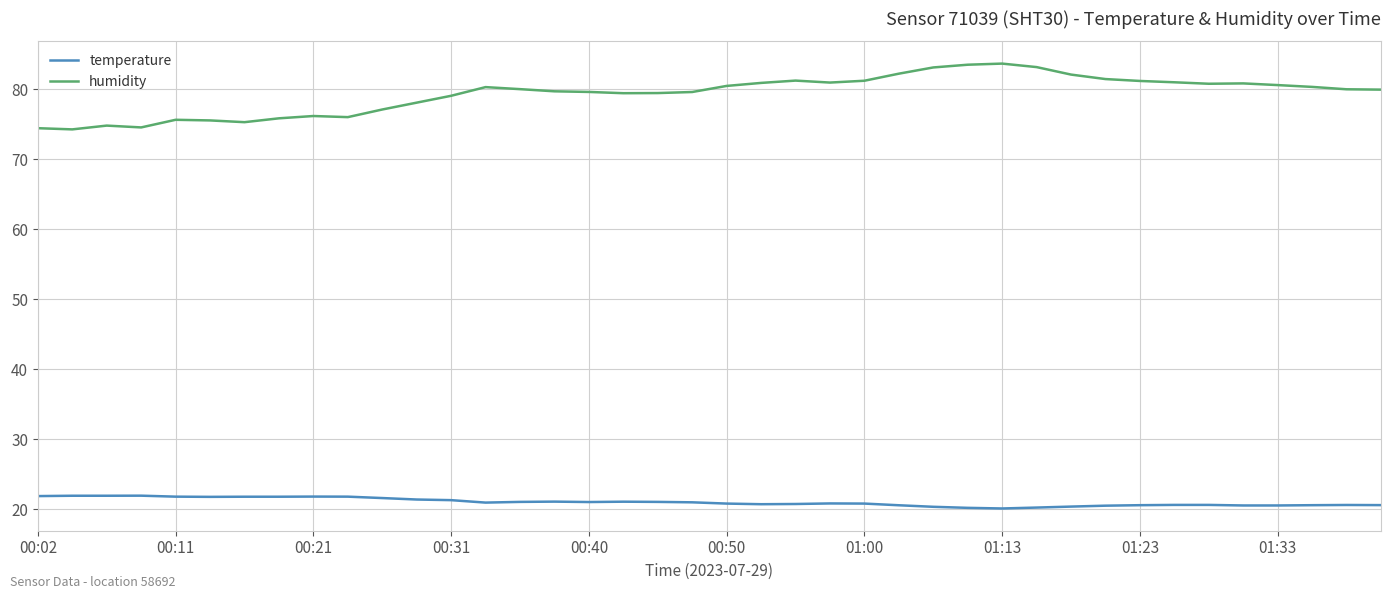

What is the highest value of the temperature series?

22.0